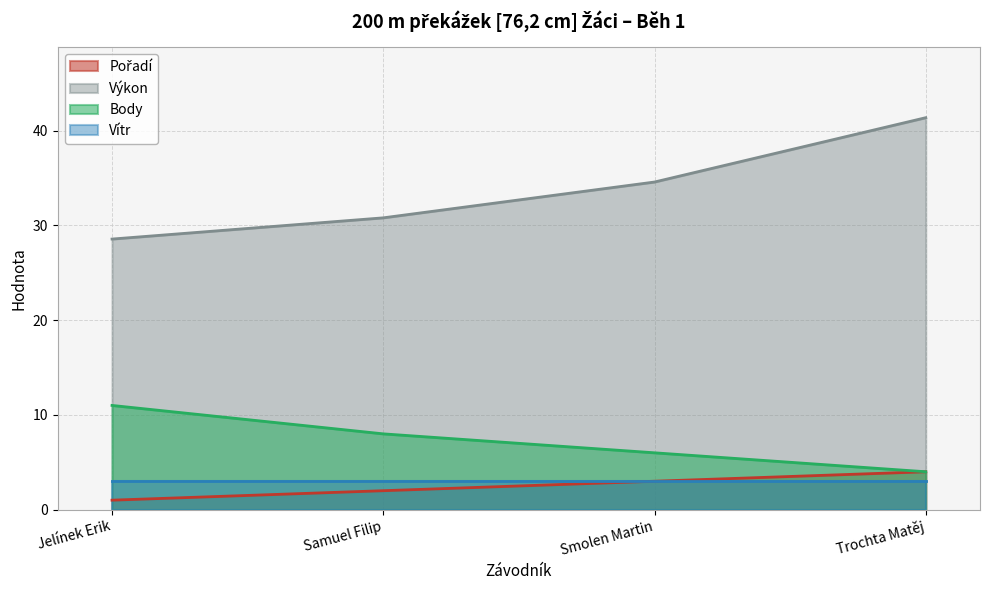

How many series are shown in this chart?

4